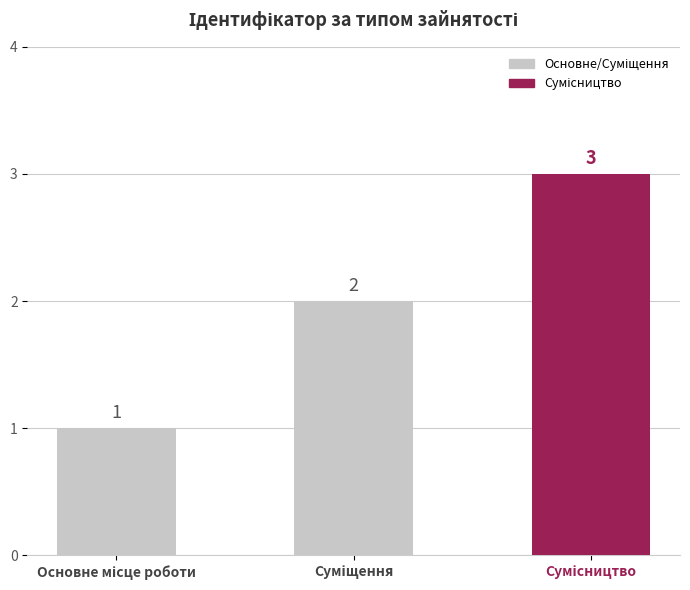

How many series are shown in this chart?

1